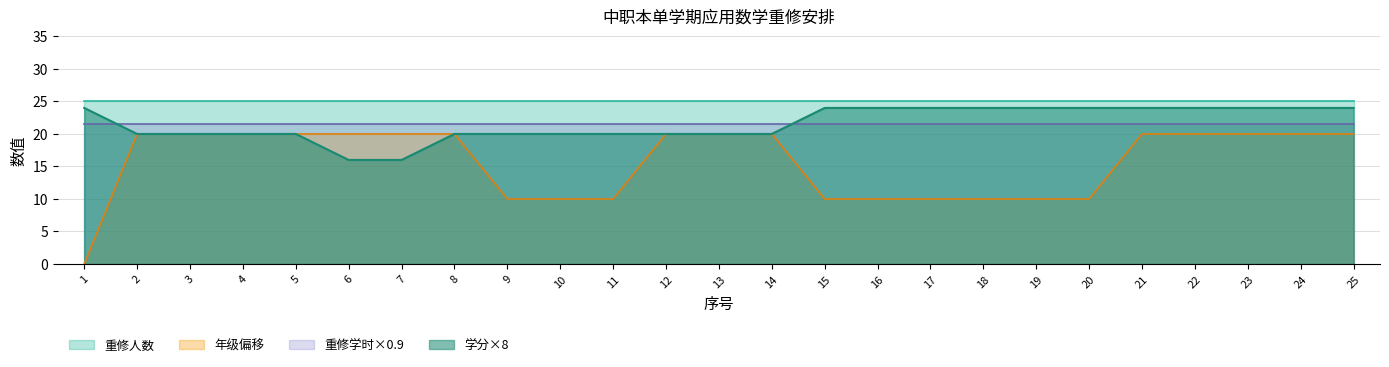

Which series changed the most between 15 and 24?

年级偏移